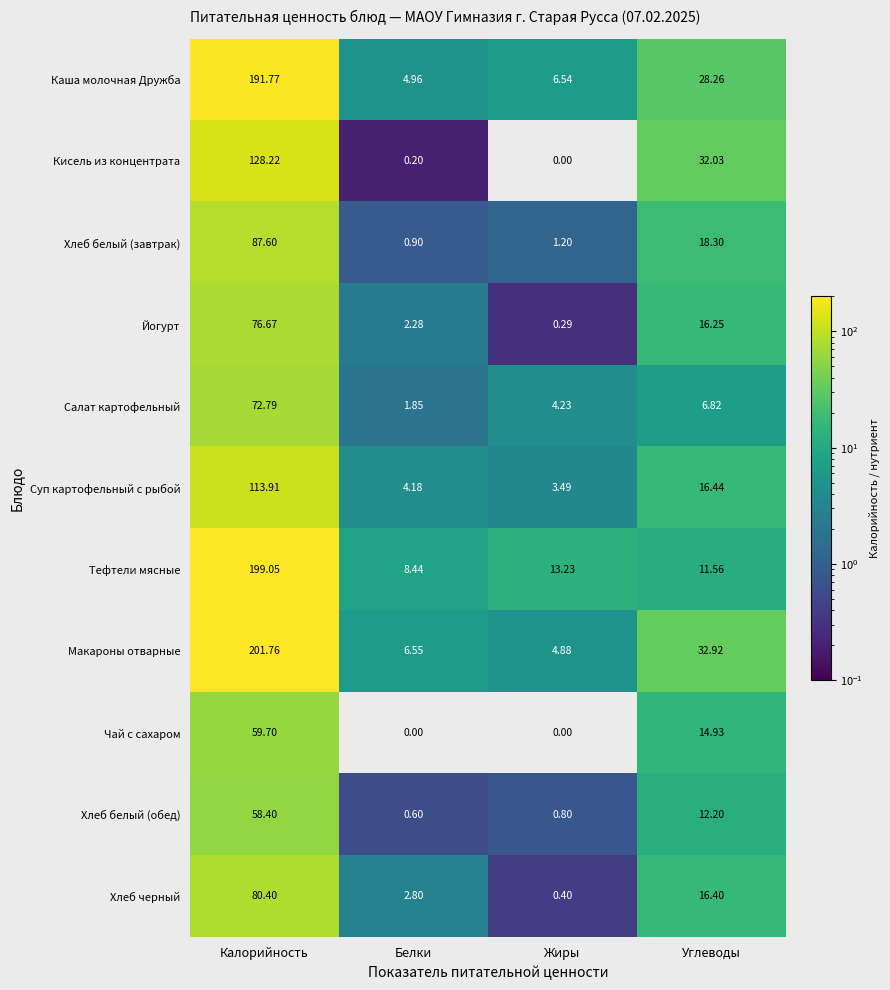

At how many categories does at least one series exceed 108?

1